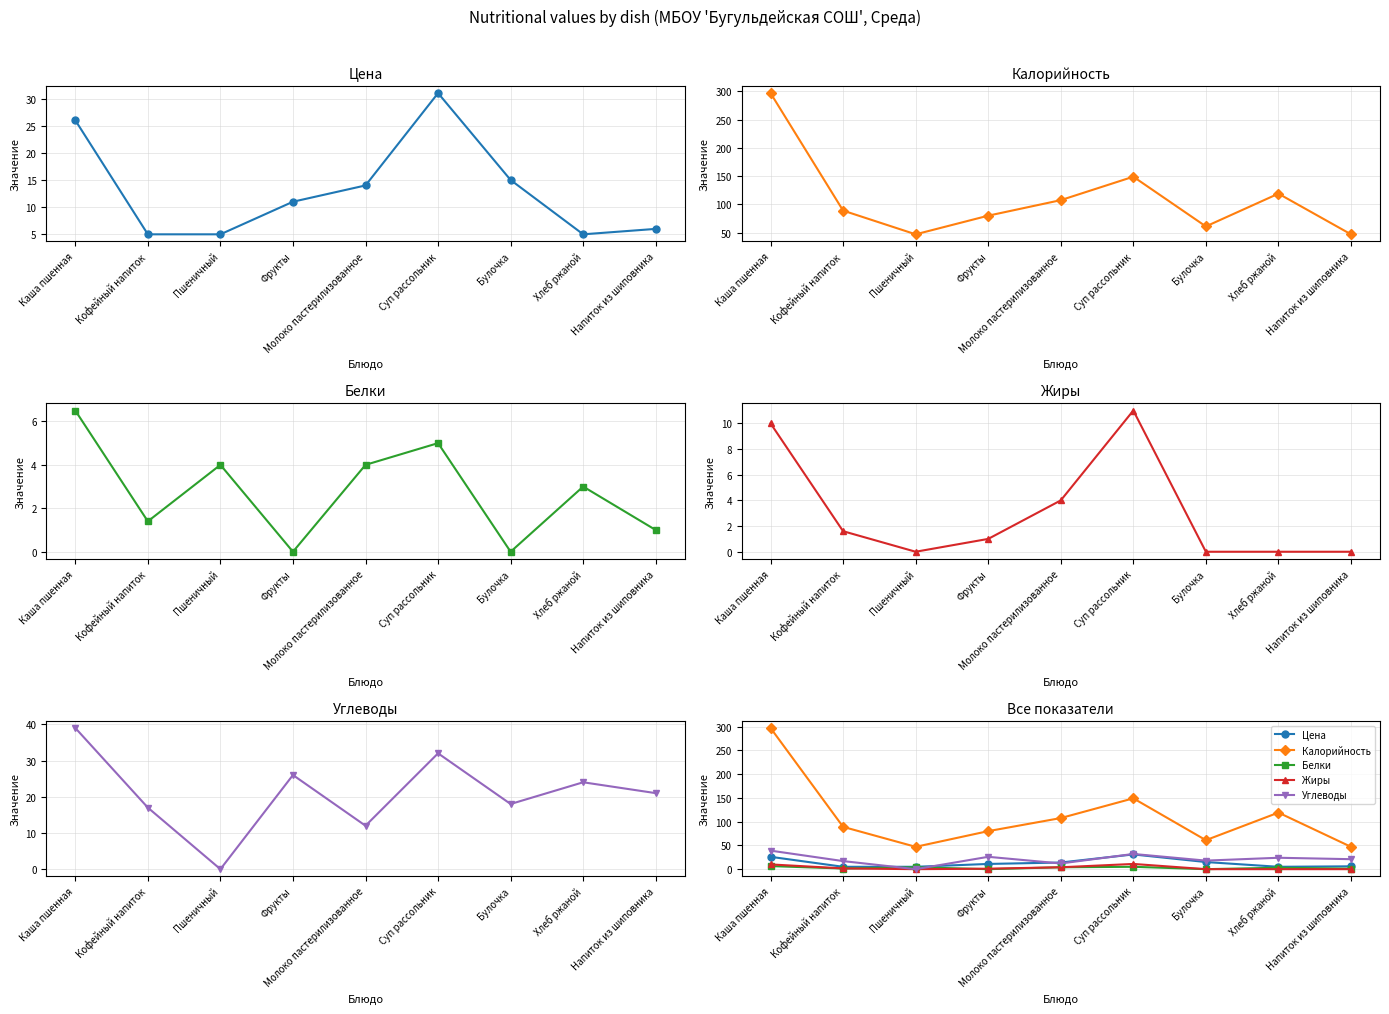

Which series changed the most between Каша пшенная and Пшеничный?

Калорийность